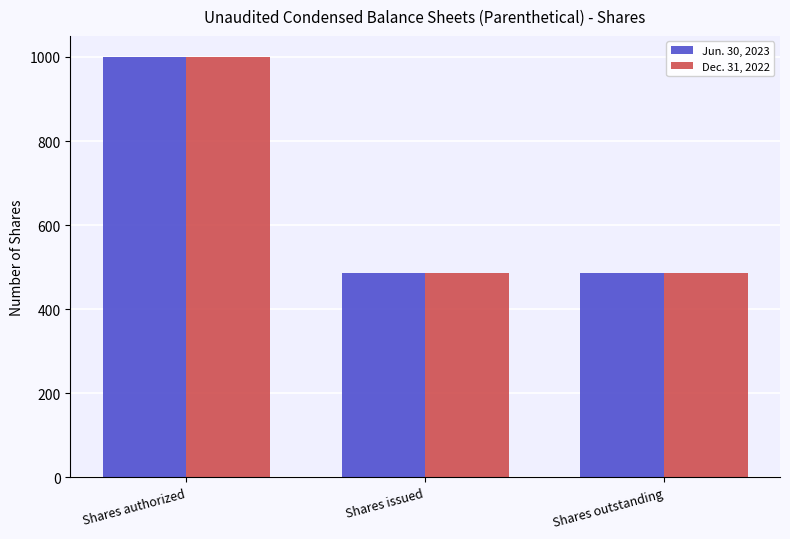

What is the label of the 1st bar from the left?

Shares authorized